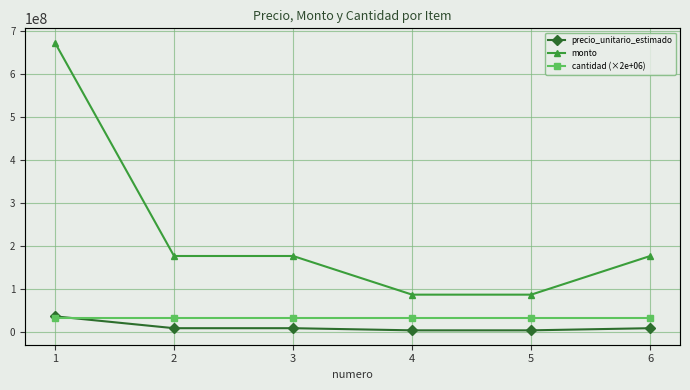

True or false: precio_unitario_estimado has a value of 16434585.1 at 2.

False